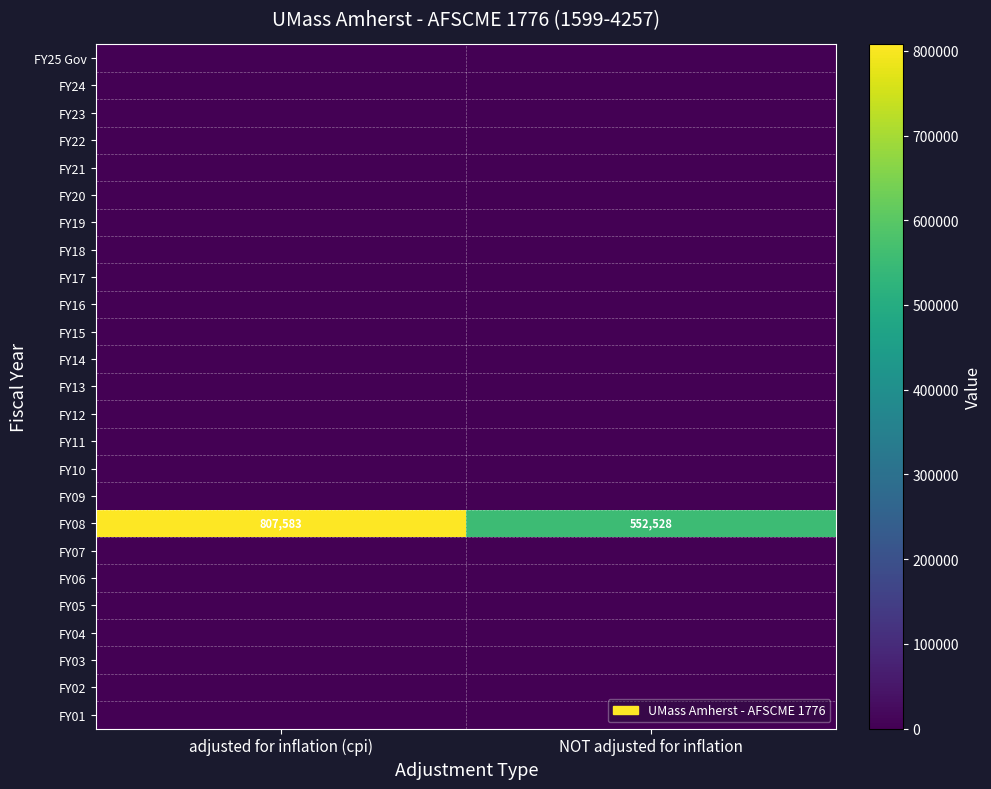

At which category does the chart reach its minimum across all series?

adjusted for inflation (cpi)